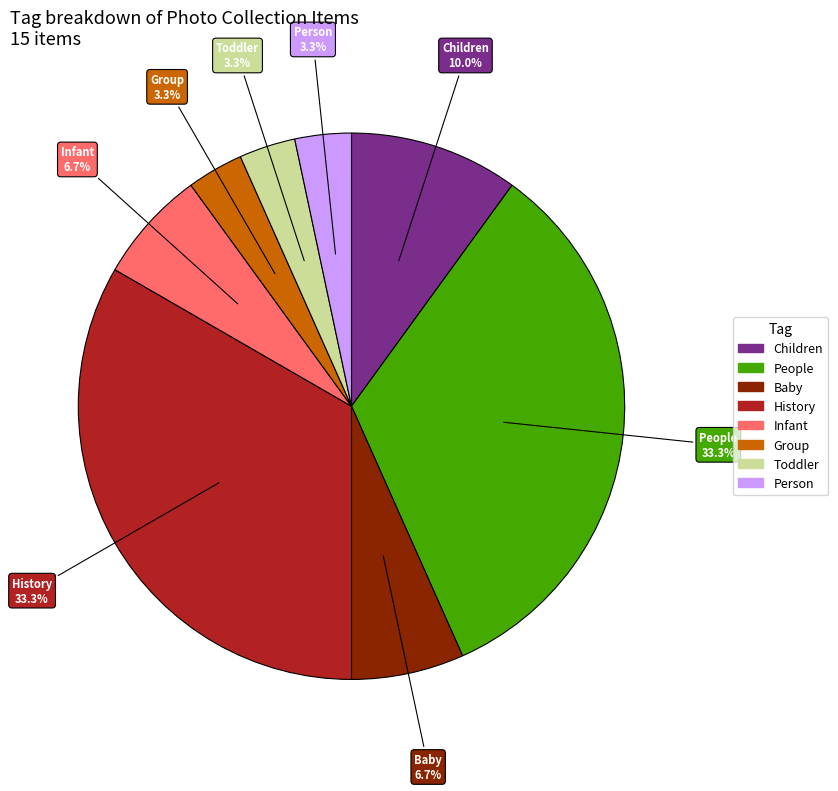

Between History and Baby, which is larger?

History